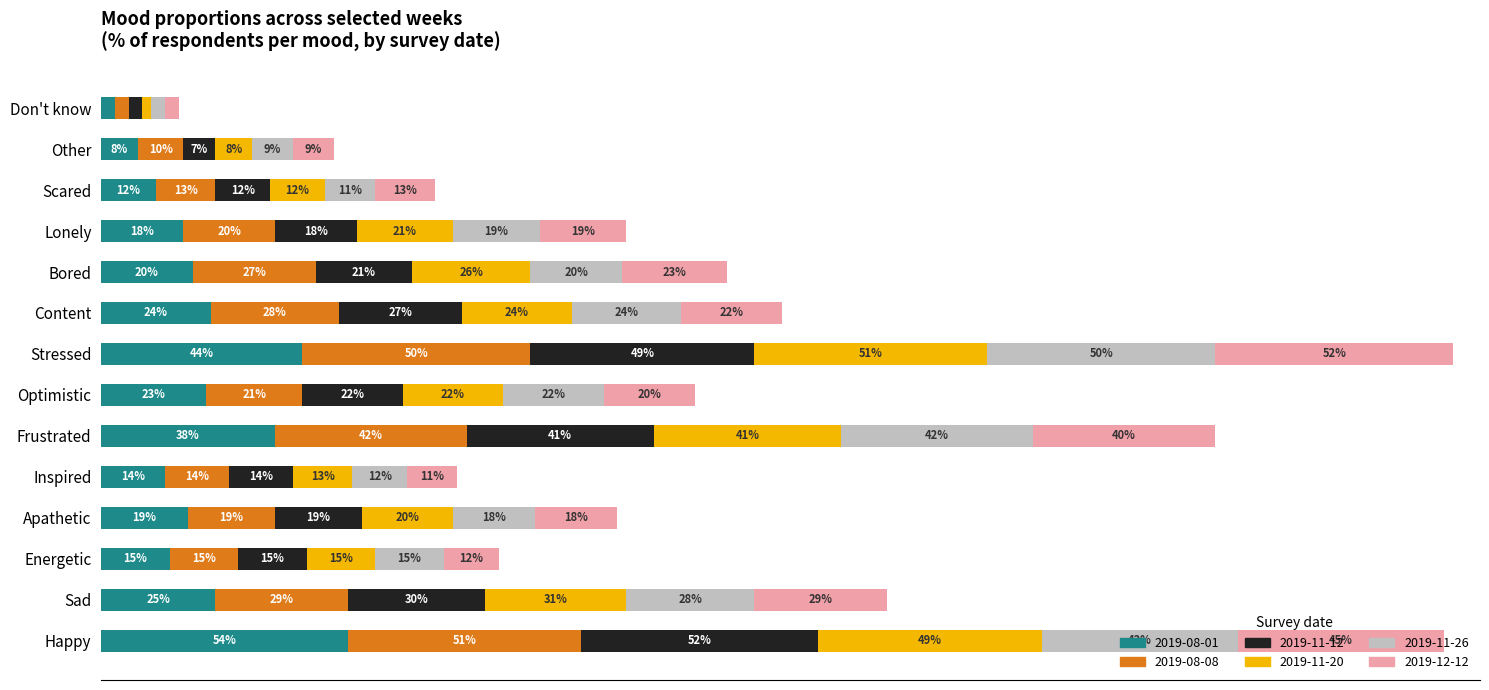

What is the difference between the 2019-11-12 values at Don't know and Content?

0.2